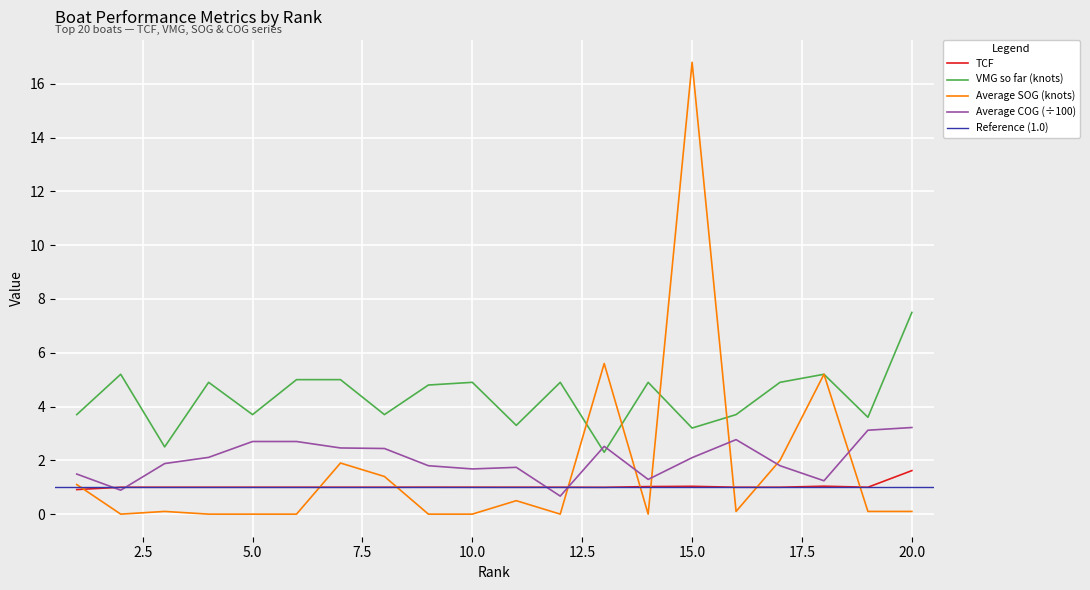

True or false: TCF and VMG so far (knots) intersect in this chart.

False